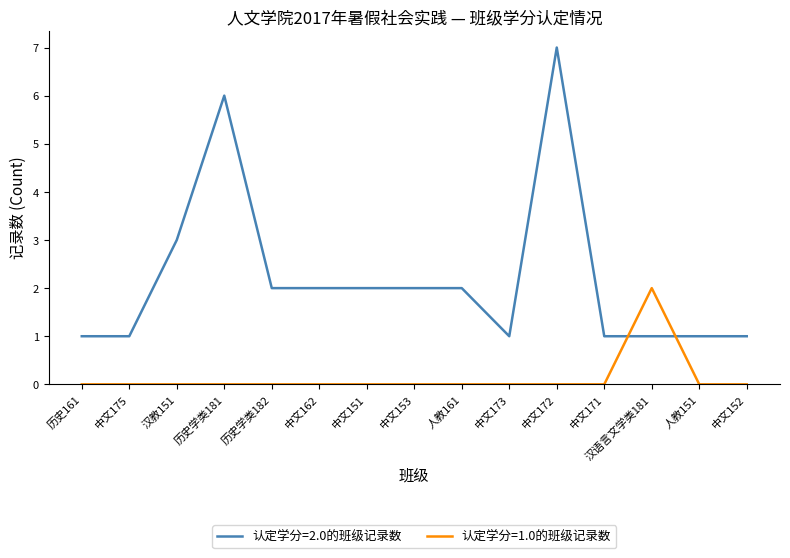

How many lines are shown in the chart?

2